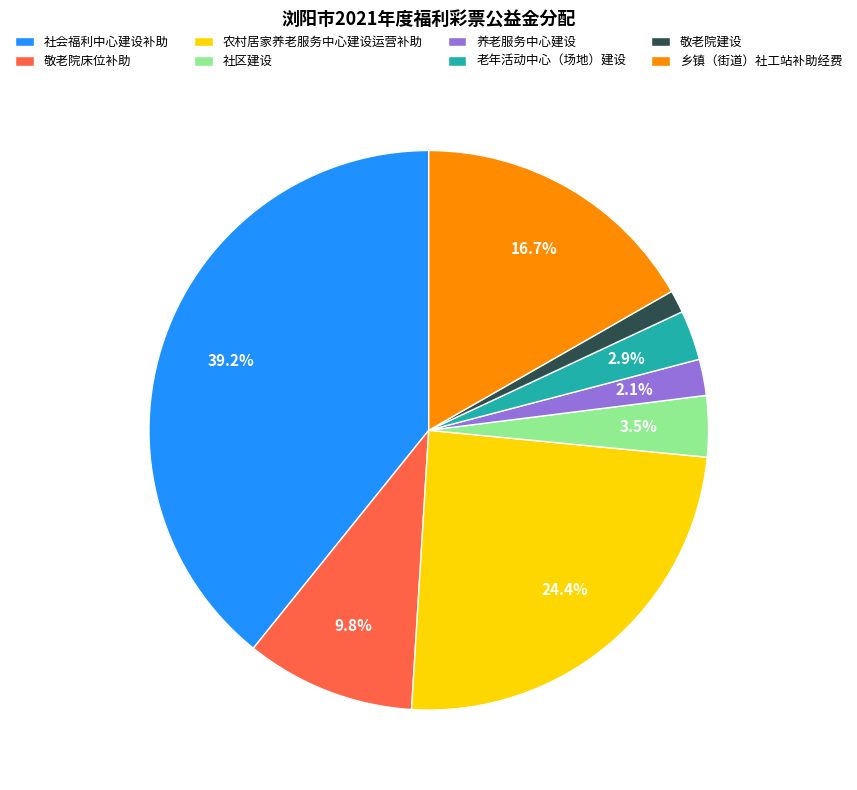

Rank the categories by value from lowest to highest.

敬老院建设, 养老服务中心建设, 老年活动中心（场地）建设, 社区建设, 敬老院床位补助, 乡镇（街道）社工站补助经费, 农村居家养老服务中心建设运营补助, 社会福利中心建设补助